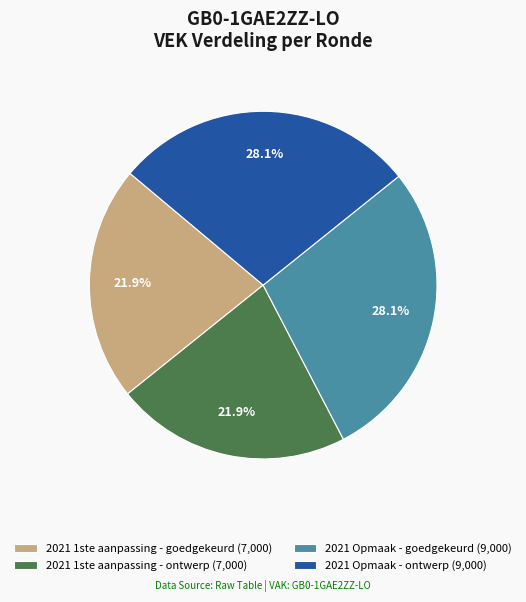

Is 2021 1ste aanpassing - goedgekeurd the majority of the pie?

No